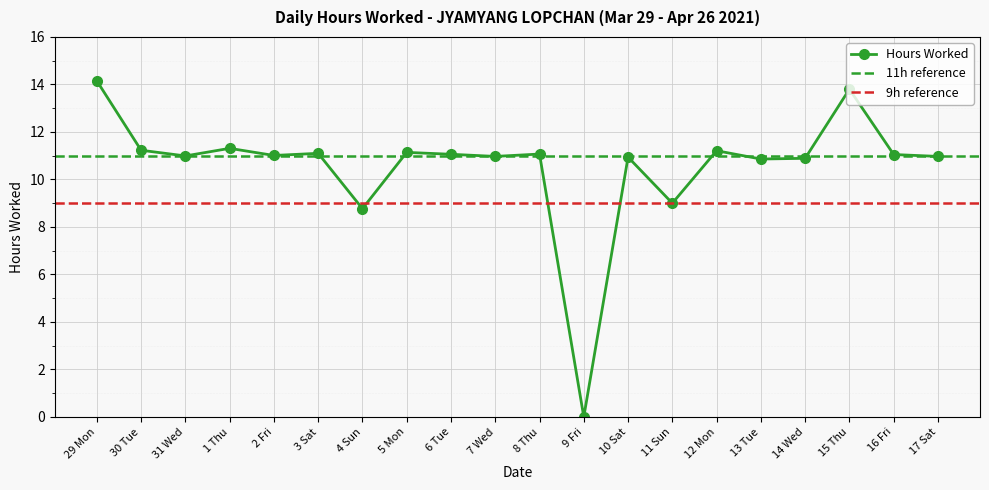

True or false: there are more than 1 points higher than both neighbors.

True